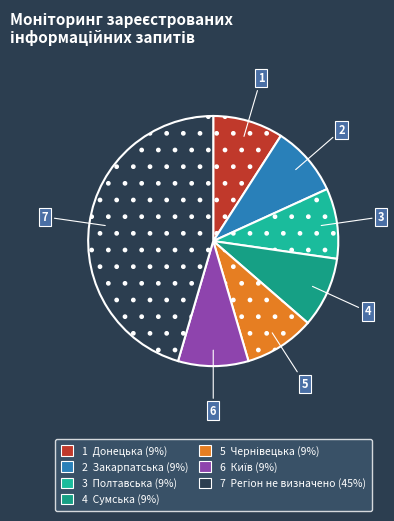

Which category has the biggest portion of the pie?

Регіон не визначено